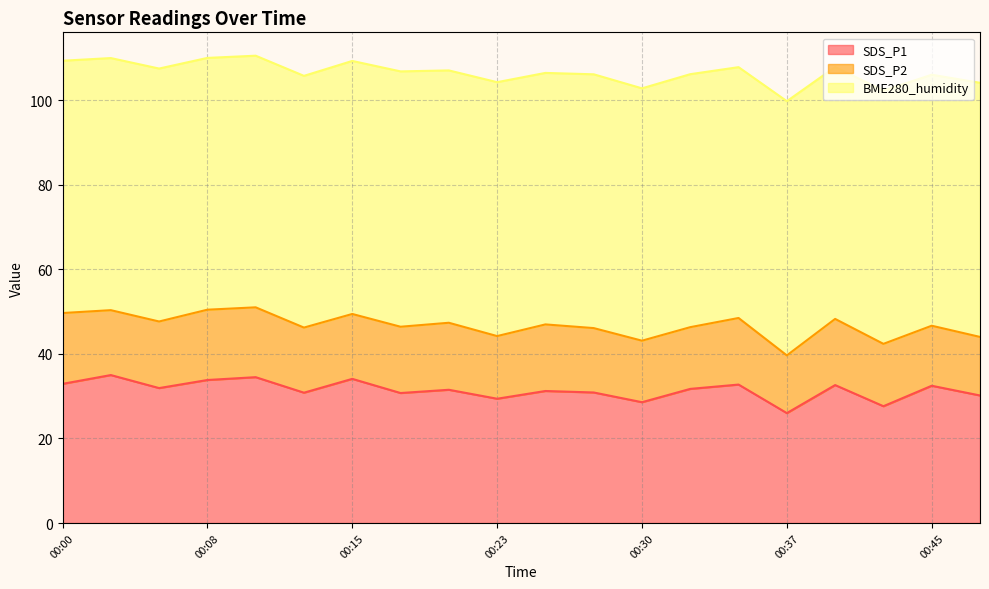

What is the highest value of the BME280_humidity series?

60.4